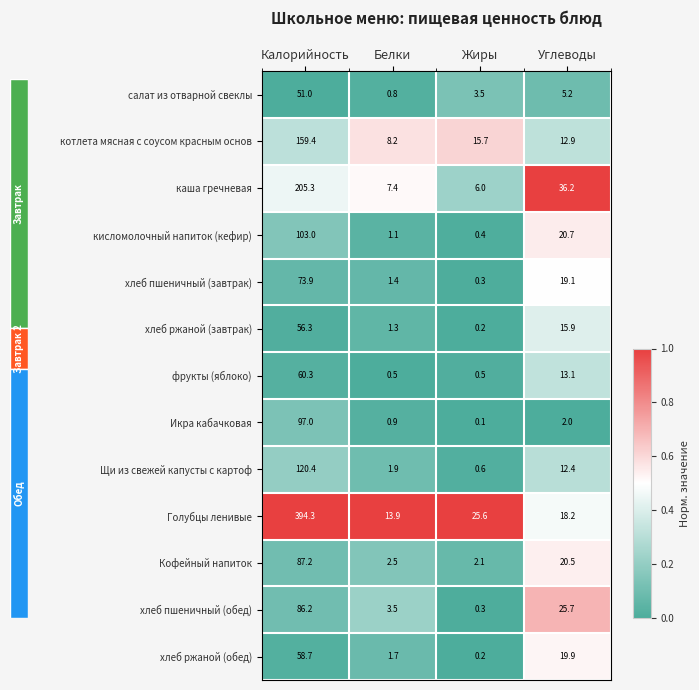

Is it true that хлеб пшеничный (завтрак) equals 1.9 at Белки?

False